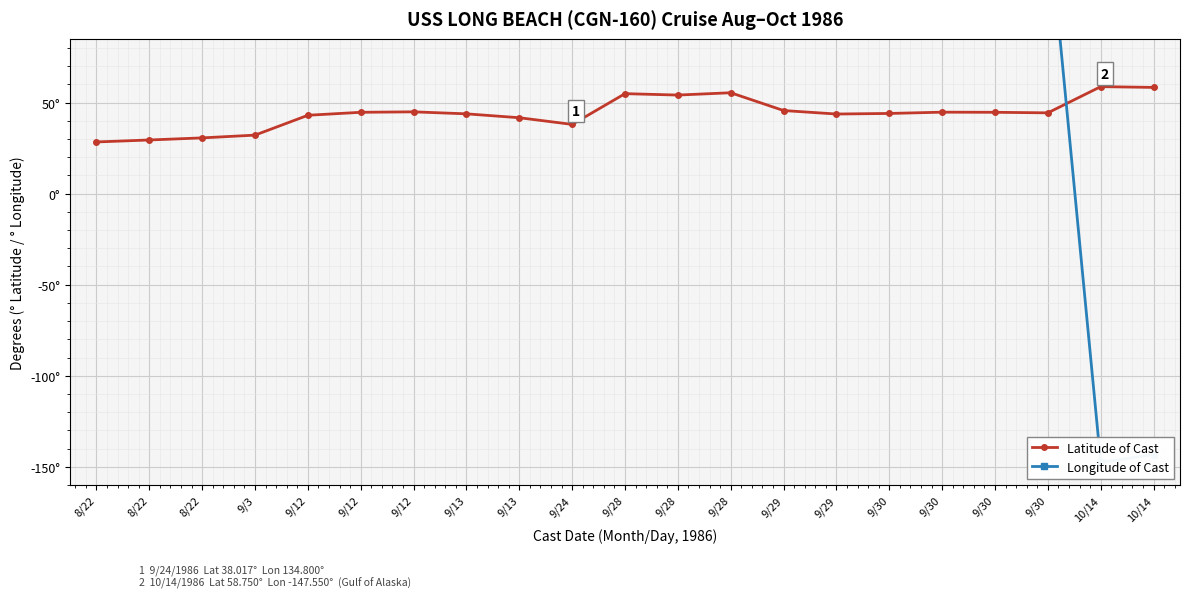

How many values in the Latitude of Cast series exceed 44?

12